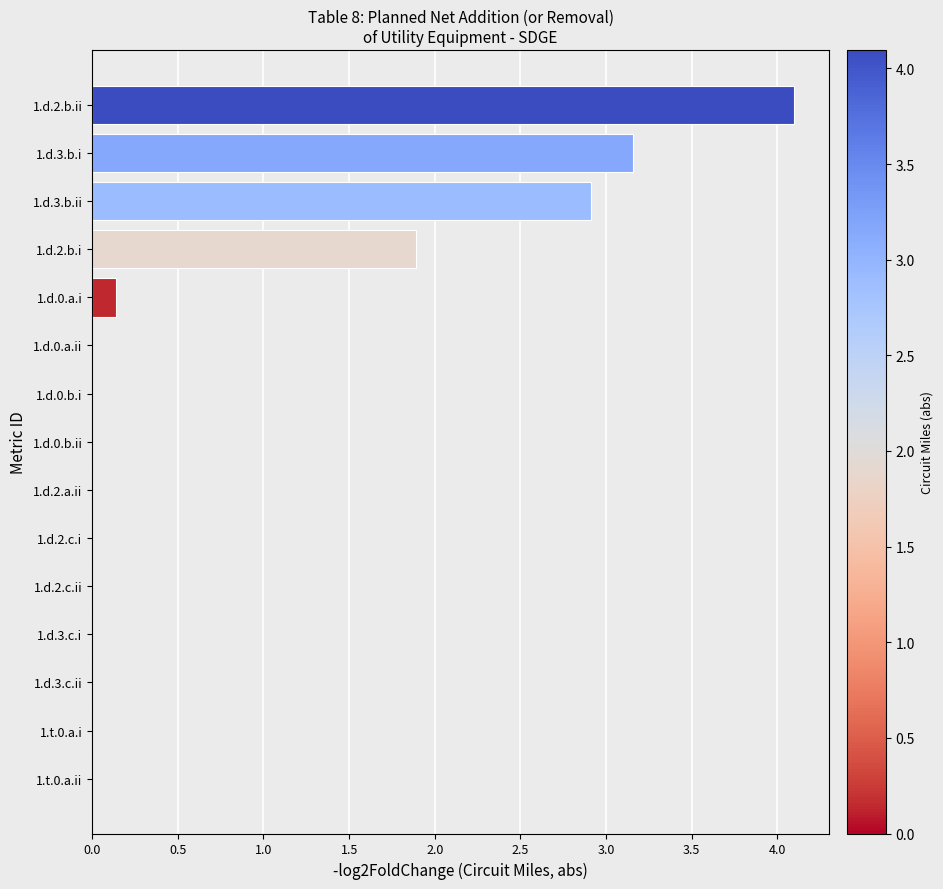

Count the number of categories in the chart.

15